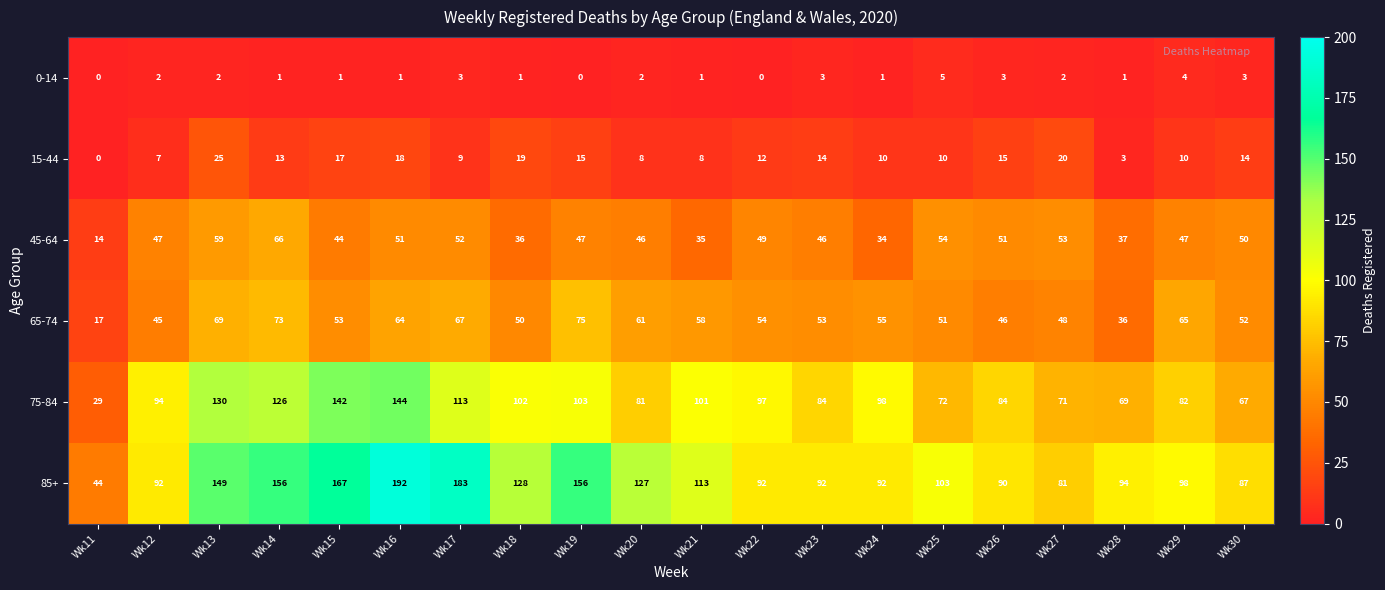

List the series in order of their peak value, highest first.

85+, 75-84, 65-74, 45-64, 15-44, 0-14